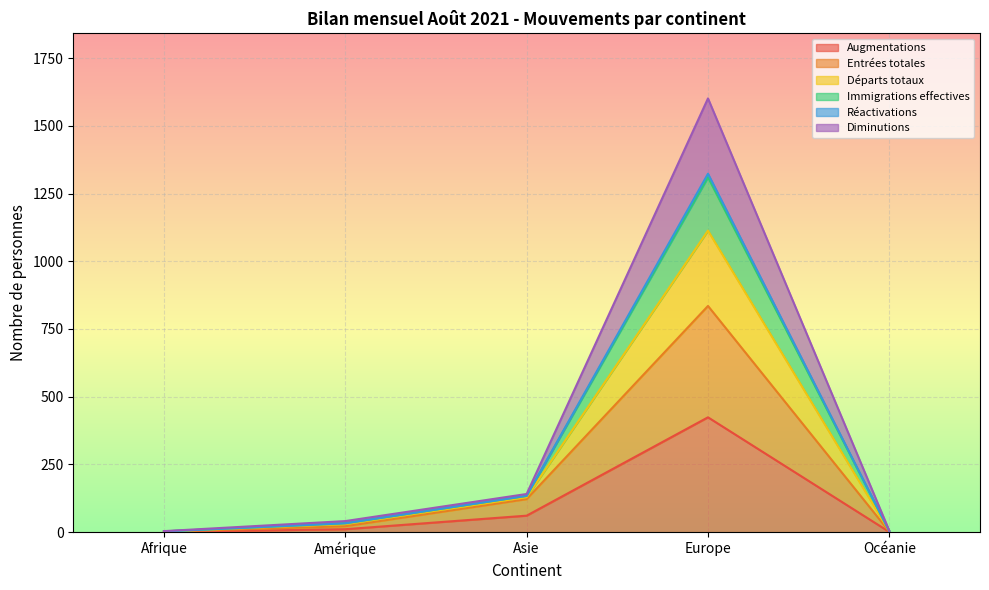

What is the label of the 5th point from the left?

Océanie